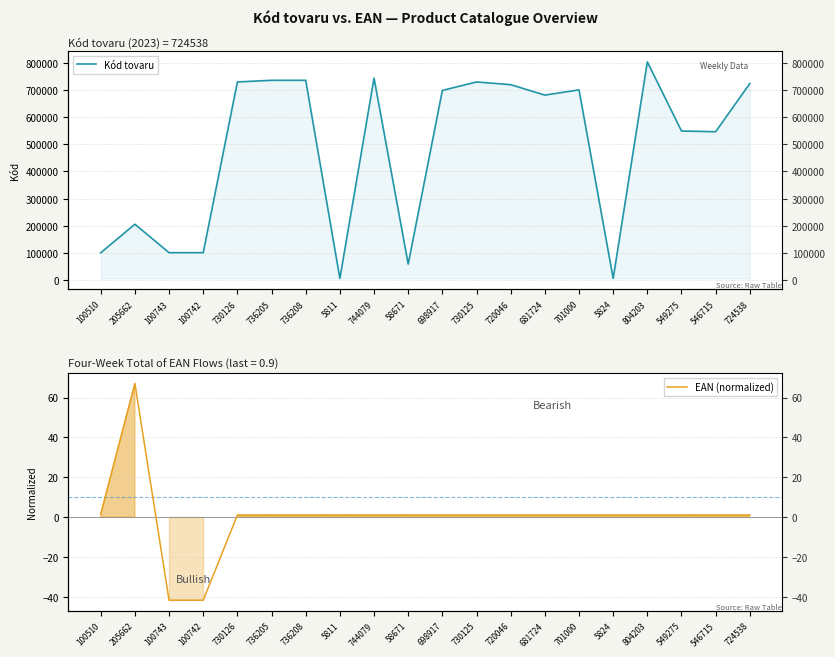

Does the chart display data point markers on the line(s)?

No